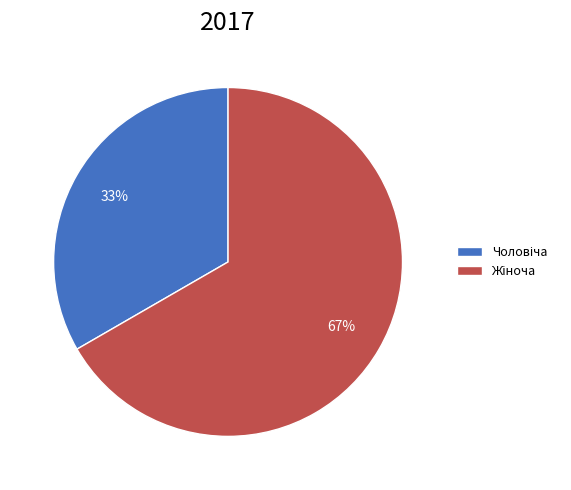

Does any single category account for the majority?

Yes